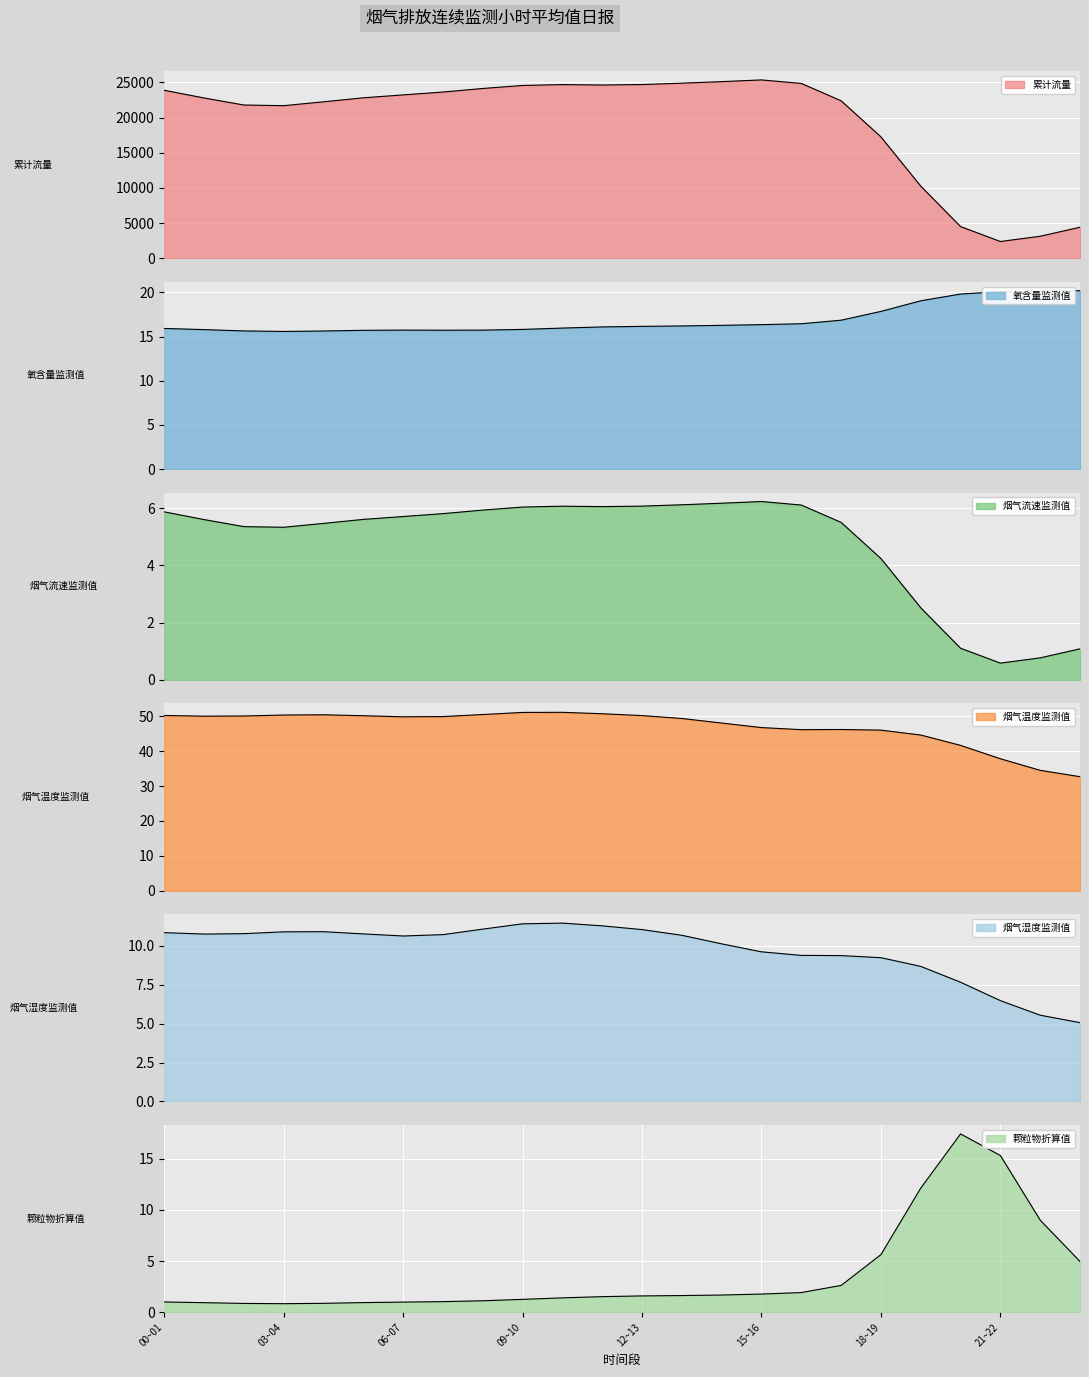

How many categories are shown in the chart?

24